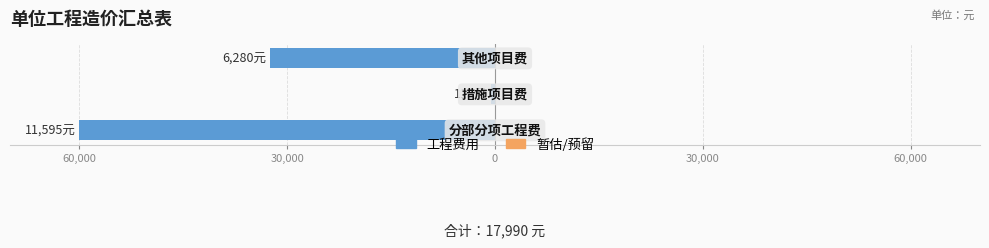

Does the chart contain any negative values?

Yes